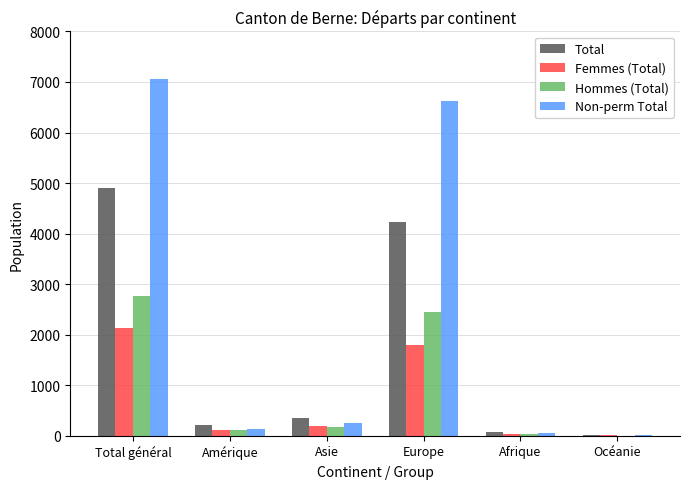

What is the average value of the Non-perm Total series?

2355